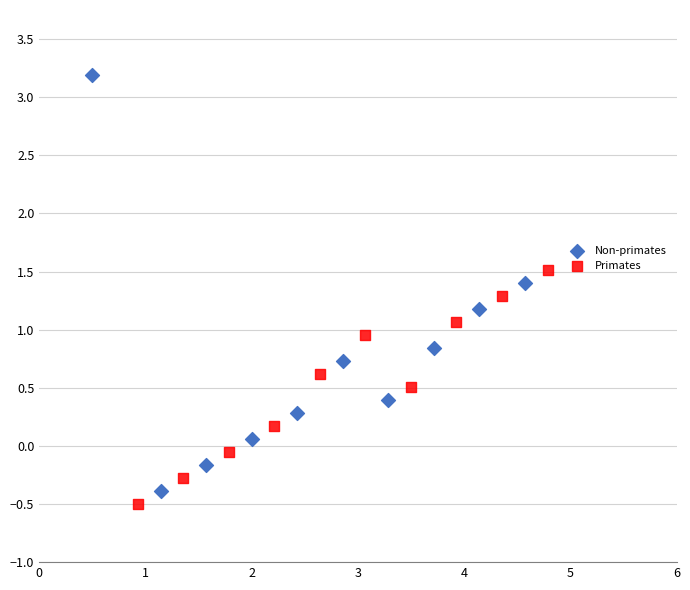

Which series has the largest Y range (max minus min)?

Non-primates